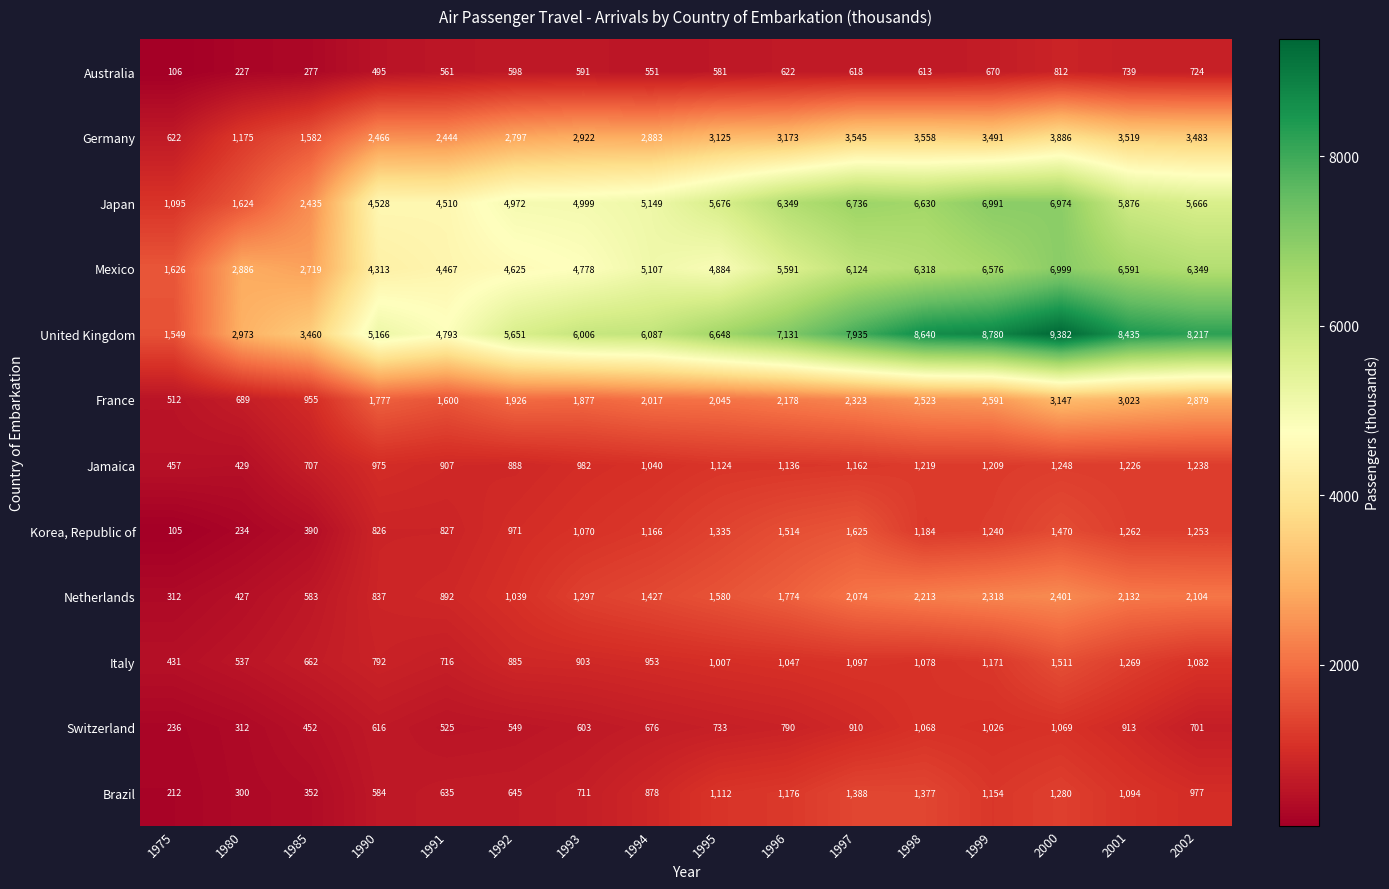

The Brazil series shows 1446 at 2002. True or false?

False